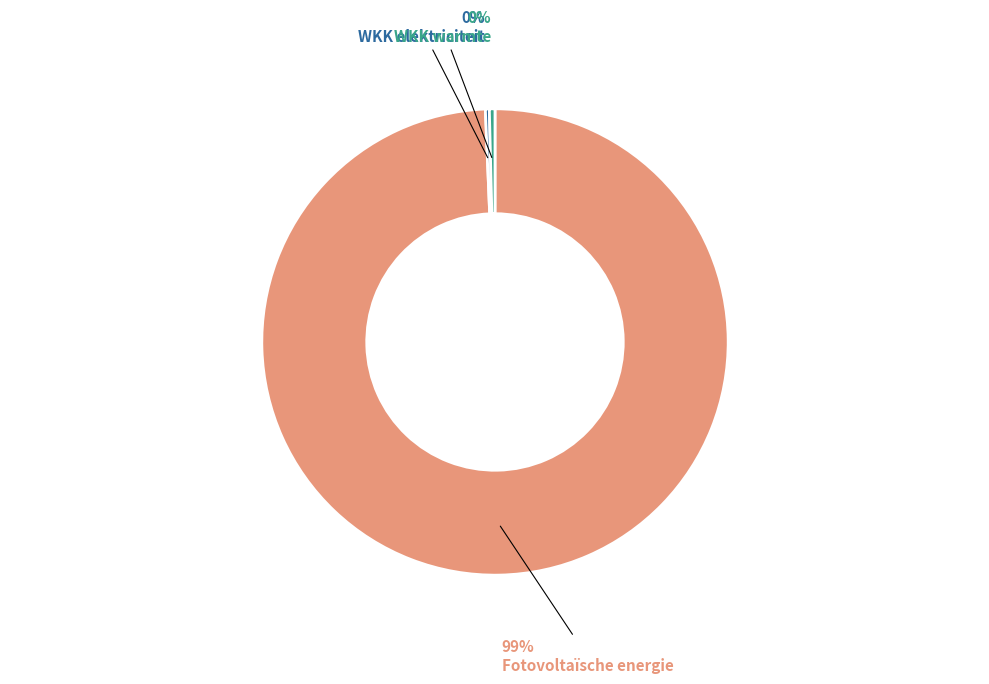

What is the largest slice in the pie chart?

Fotovoltaïsche energie